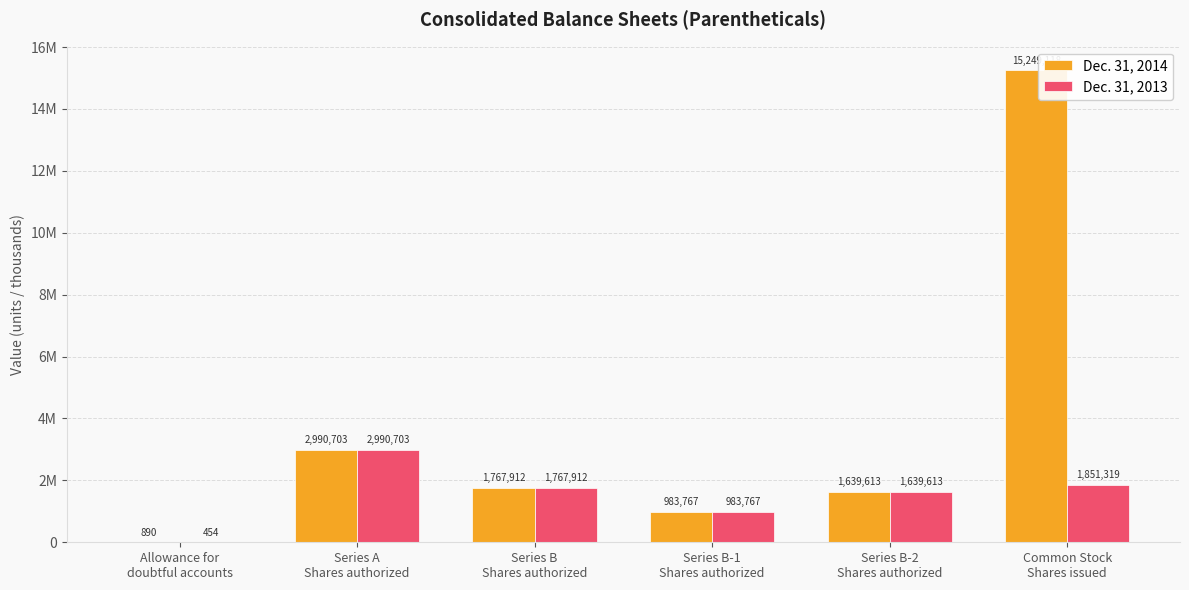

What position from the left is Common Stock
Shares issued?

6